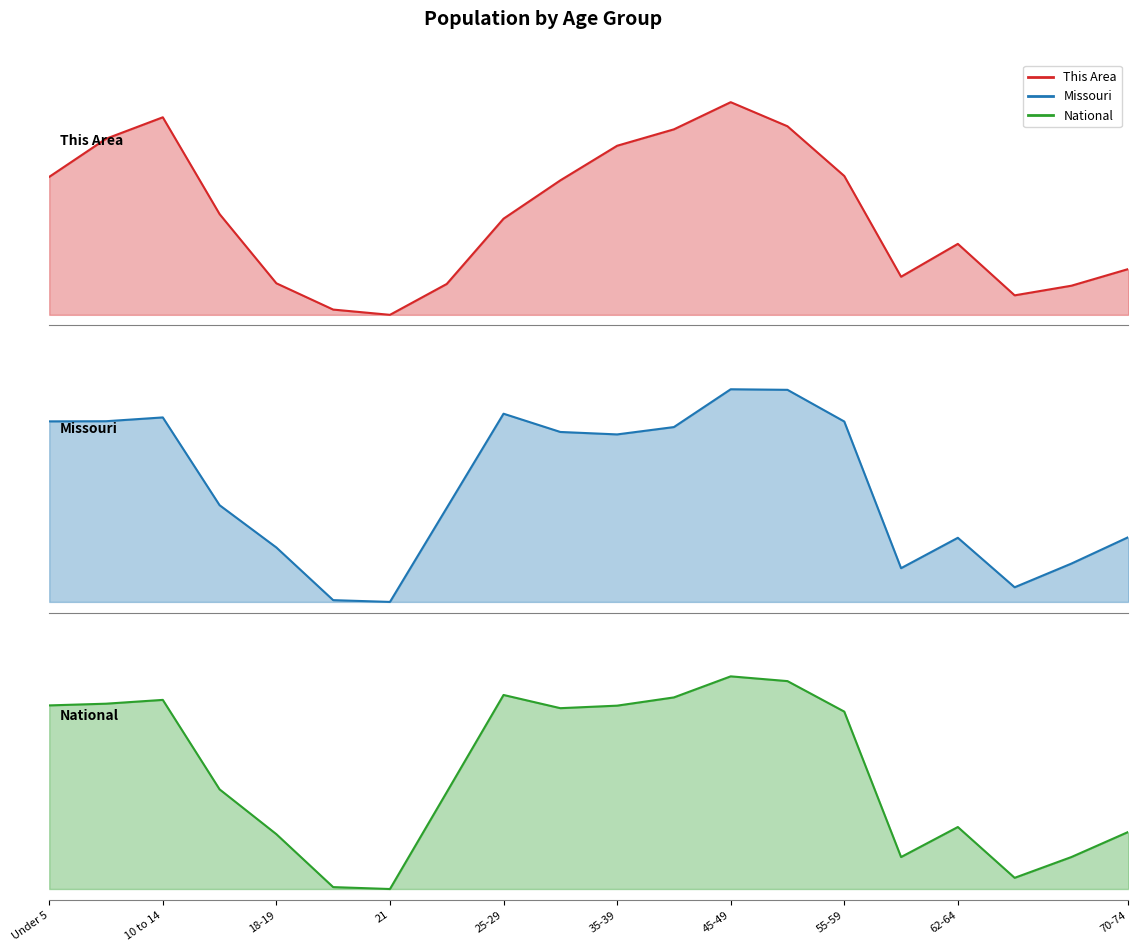

True or false: Missouri and National cross at least once.

False